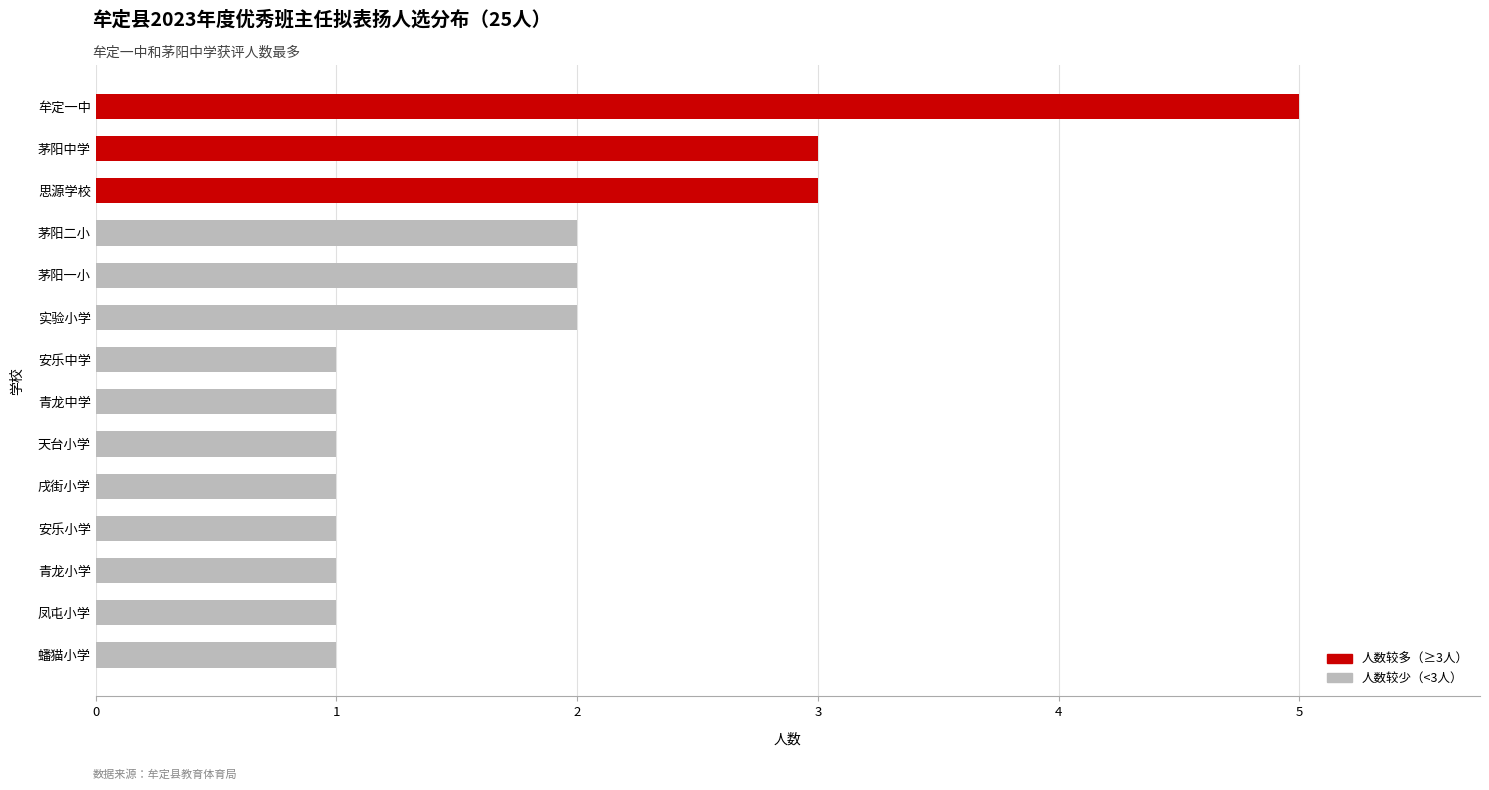

Which has a higher value, 实验小学 or 戌街小学?

实验小学